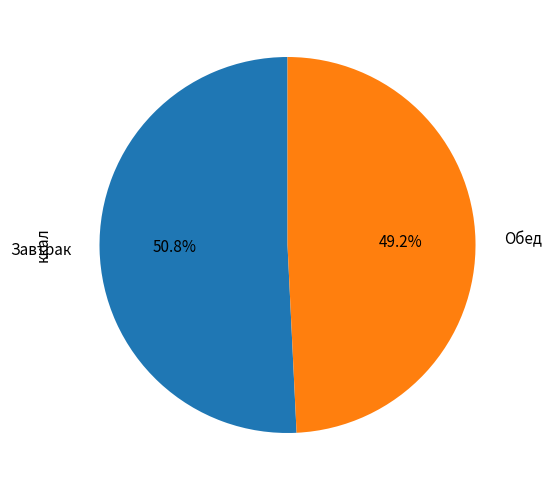

To the nearest percent, what is the difference between the largest and smallest slice percentages?

2%